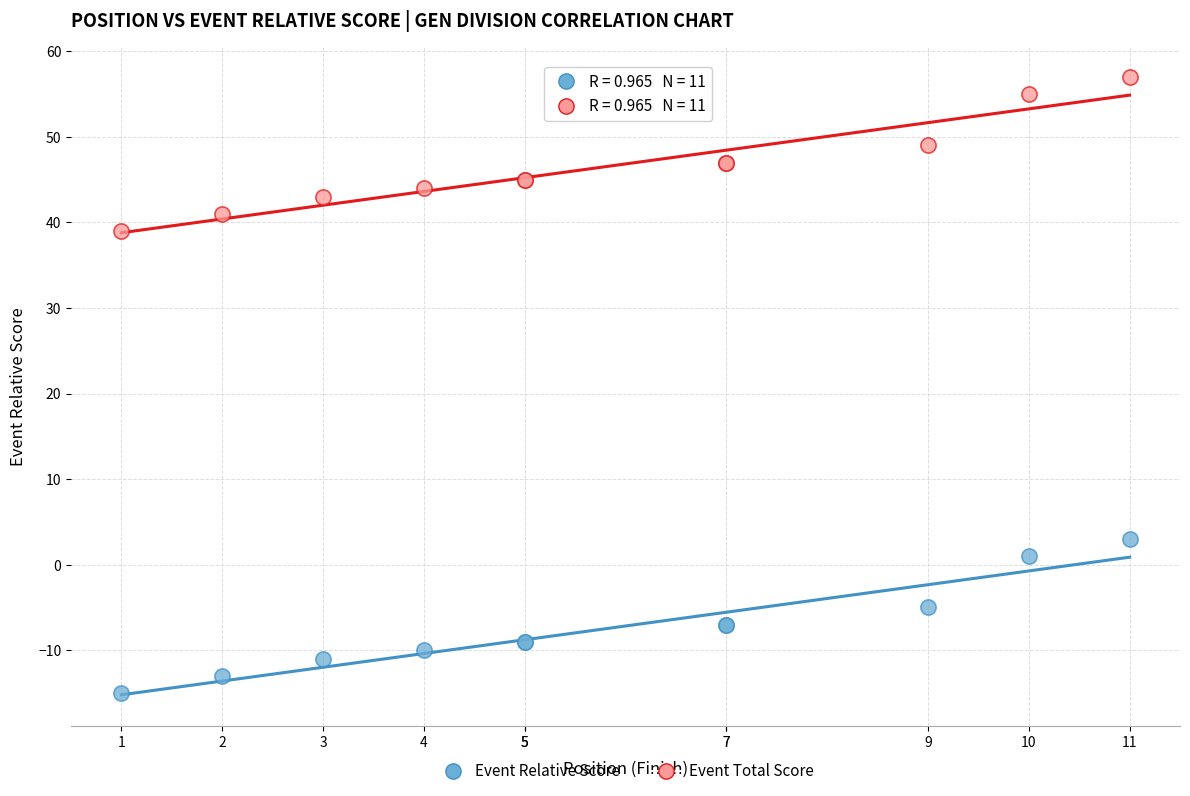

What is the X range (max minus min) for the scatter plot?

10